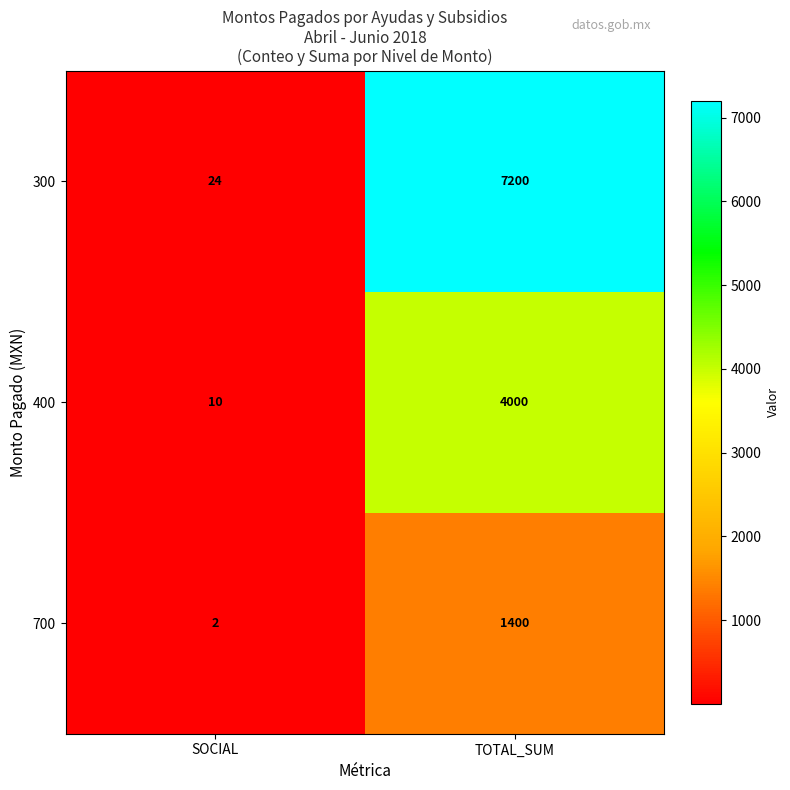

What is the sum of the 700 values at SOCIAL and TOTAL_SUM?

1402